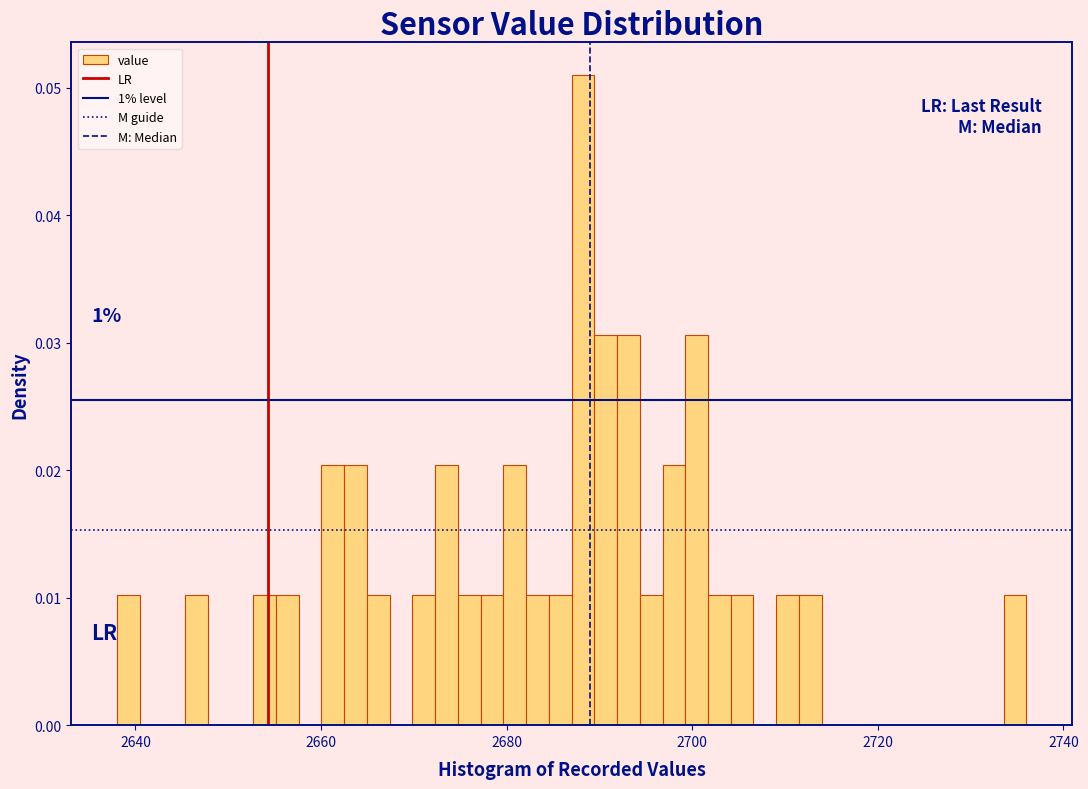

Around what value on the x-axis is the tallest bar? Give the approximate position of its centre, as read against the axis.

2688